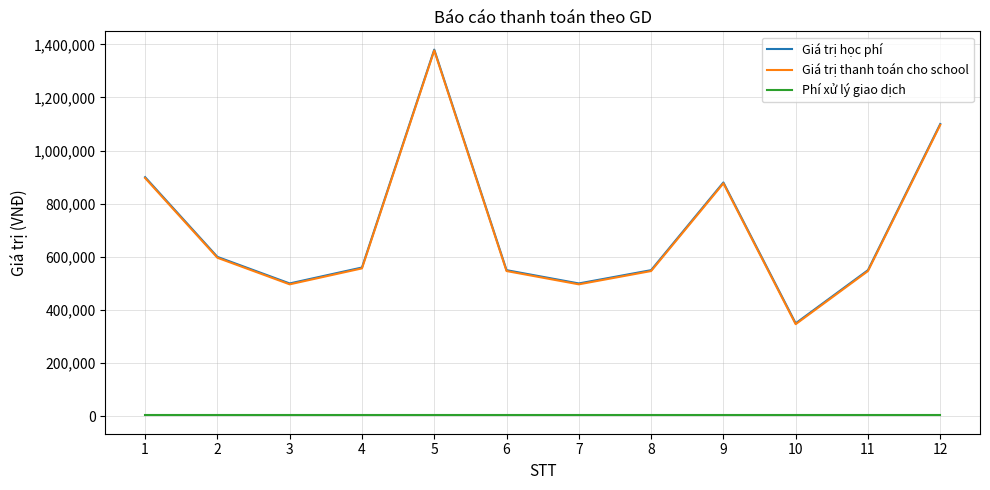

True or false: Giá trị học phí and Giá trị thanh toán cho school intersect in this chart.

False